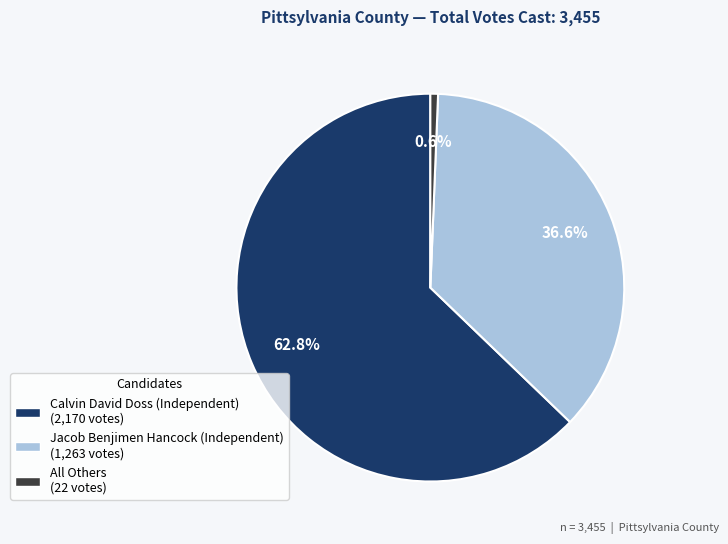

The All Others slice represents 10% of the pie. True or false?

False